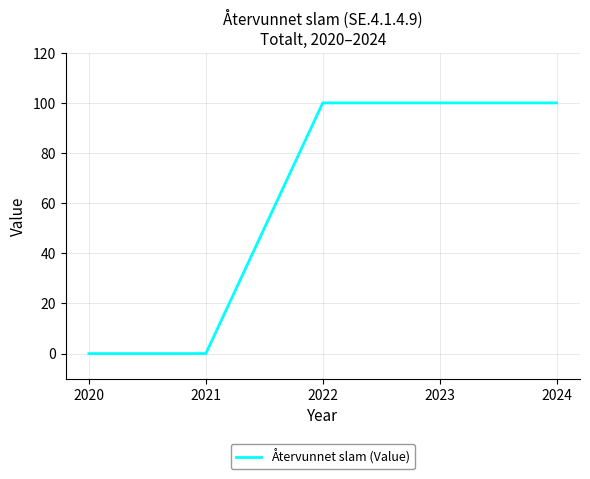

The chart shows a value of 167 at 2024. True or false?

False